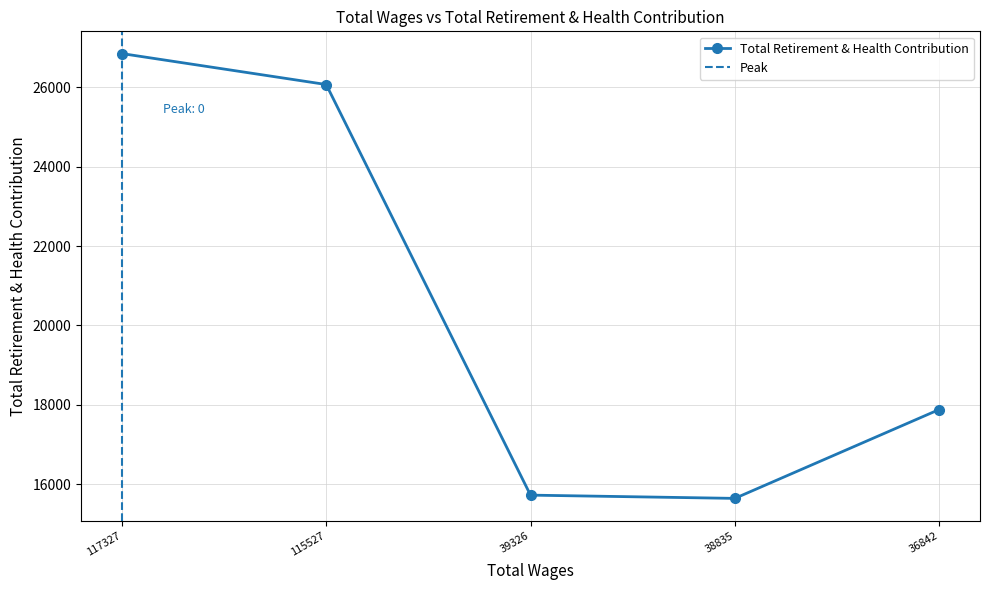

What is the difference between the values at 39326.0 and 36842.0?

2157